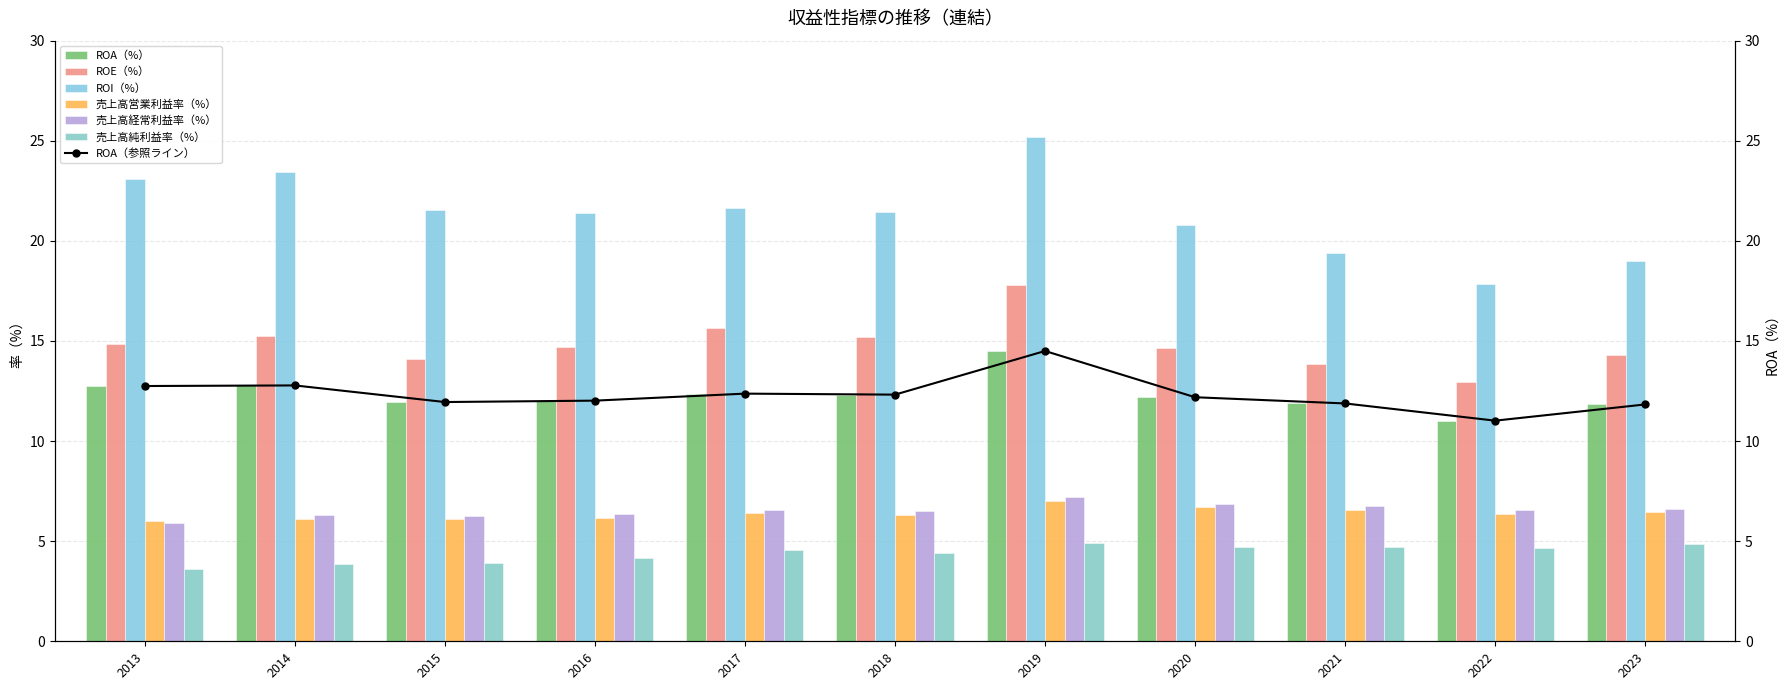

What is the sum of all 売上高純利益率（%） values?

48.3